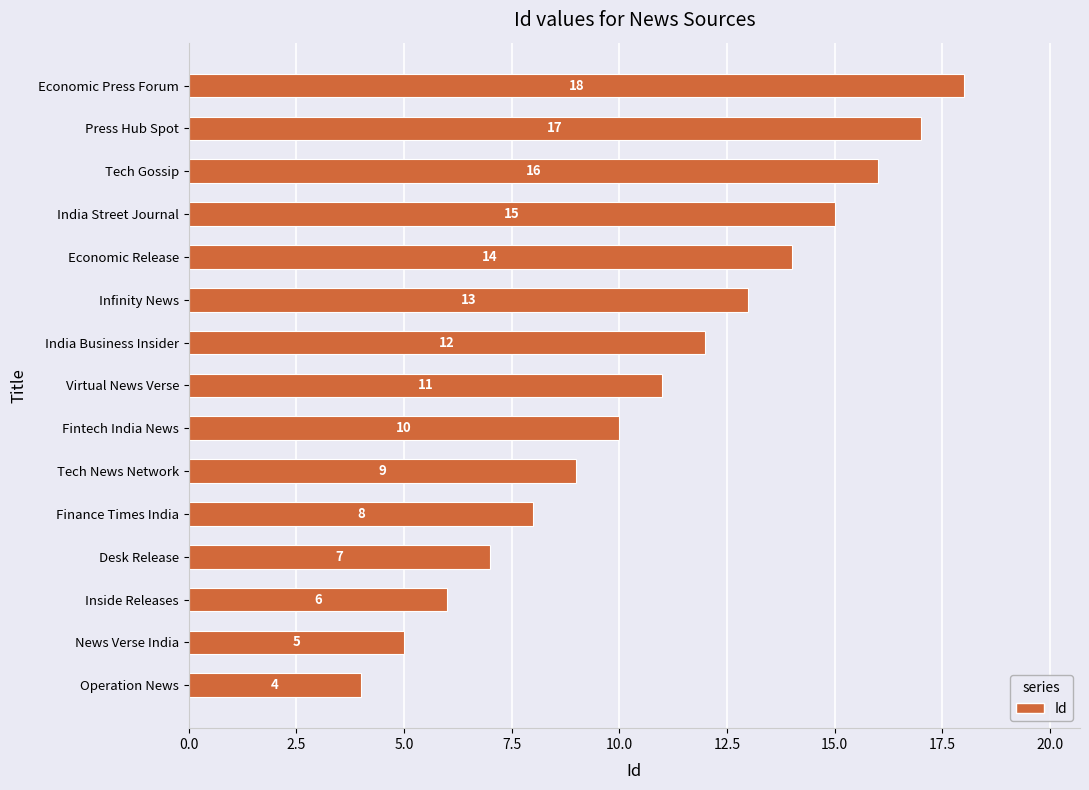

The chart shows a value of 8 at Finance Times India. True or false?

True